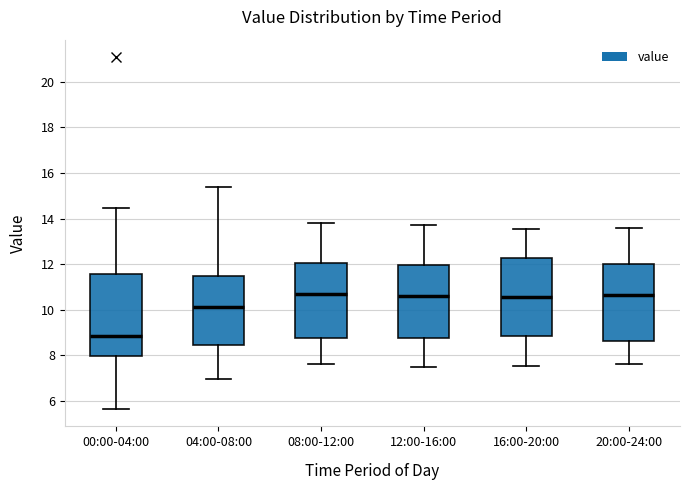

Where does the median line of the box for 00:00-04:00 sit on the y-axis? The values are not printed on the chart, so give them approximately, as read against the axis.

8.8